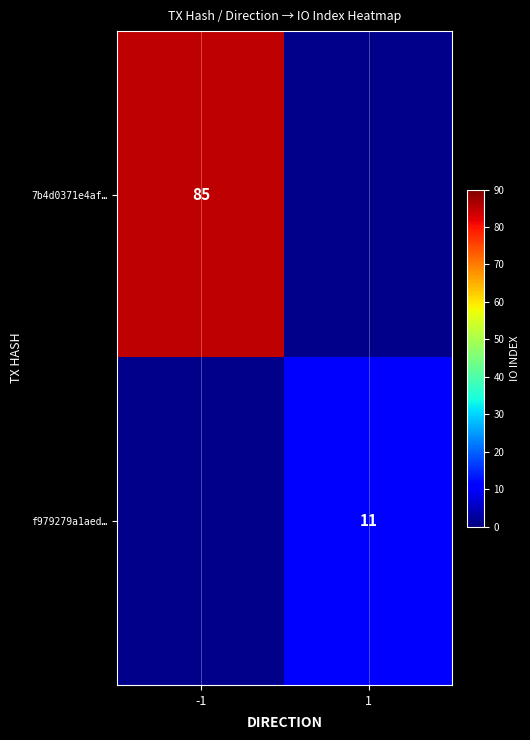

At how many categories does at least one series exceed 42?

1